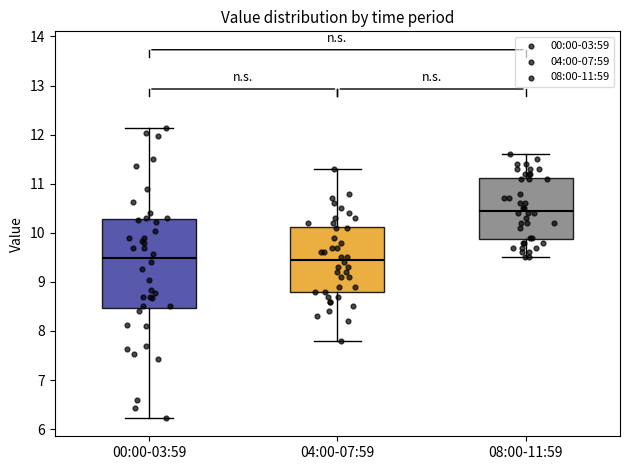

Reading left to right, transcribe this box plot: for each box, give where its median line is, the range the box spans, and where its two whiskers end, as read against the y-axis. The values are not printed on the chart, so give them approximately, as read against the axis.

00:00-03:59: median 9.5, box 8.5 to 10.3, whiskers 6.2 to 12.1
04:00-07:59: median 9.5, box 8.8 to 10.1, whiskers 7.8 to 11.3
08:00-11:59: median 10.5, box 9.9 to 11.1, whiskers 9.5 to 11.6